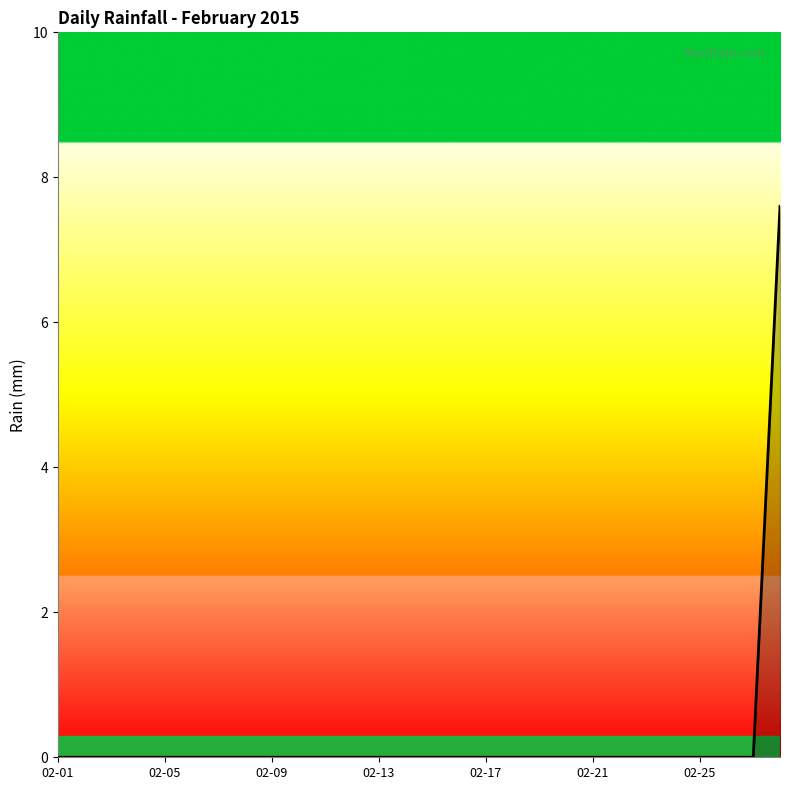

What is the greatest value displayed?

7.6